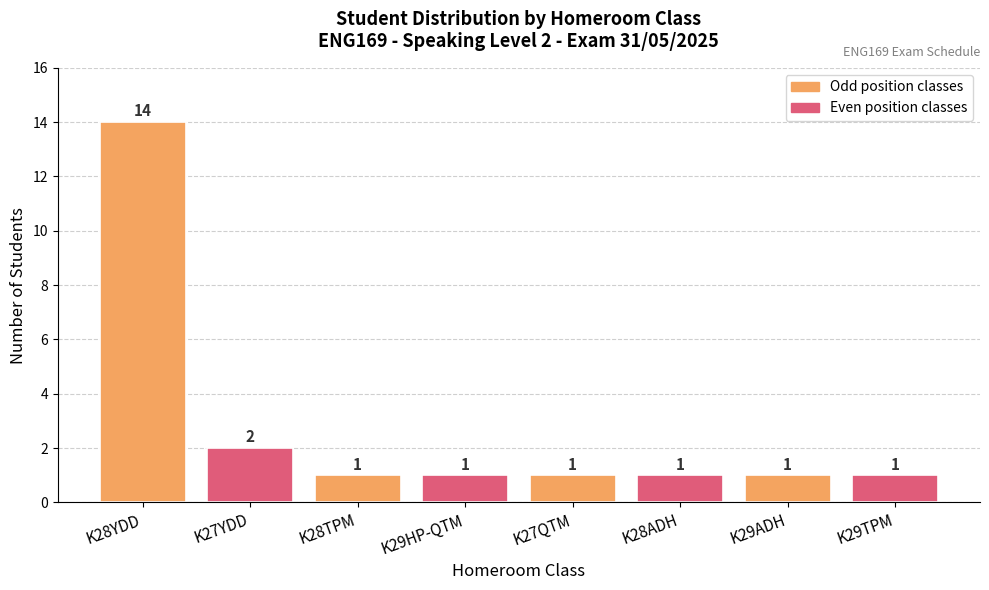

What is the label of the 8th bar from the left?

K29TPM